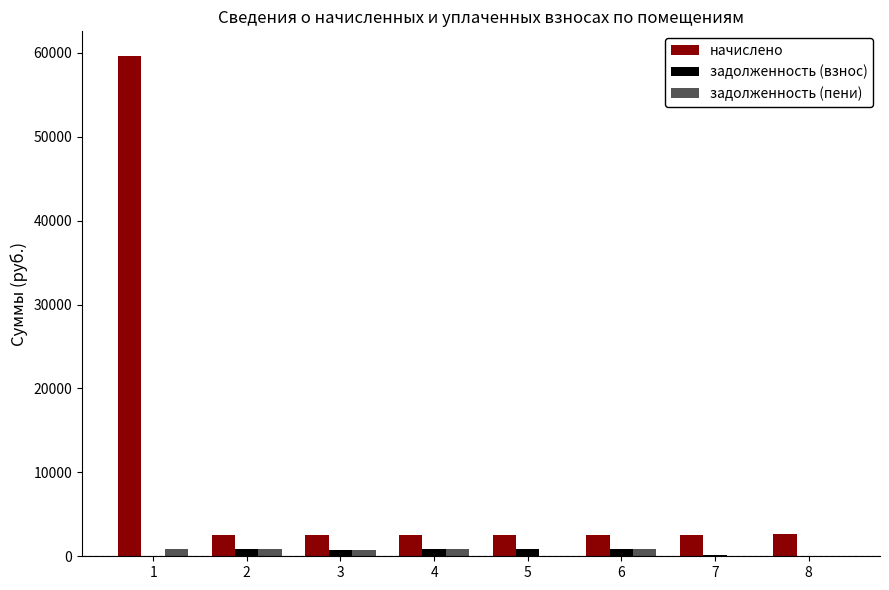

What is the sum of all начислено values?

77354.6